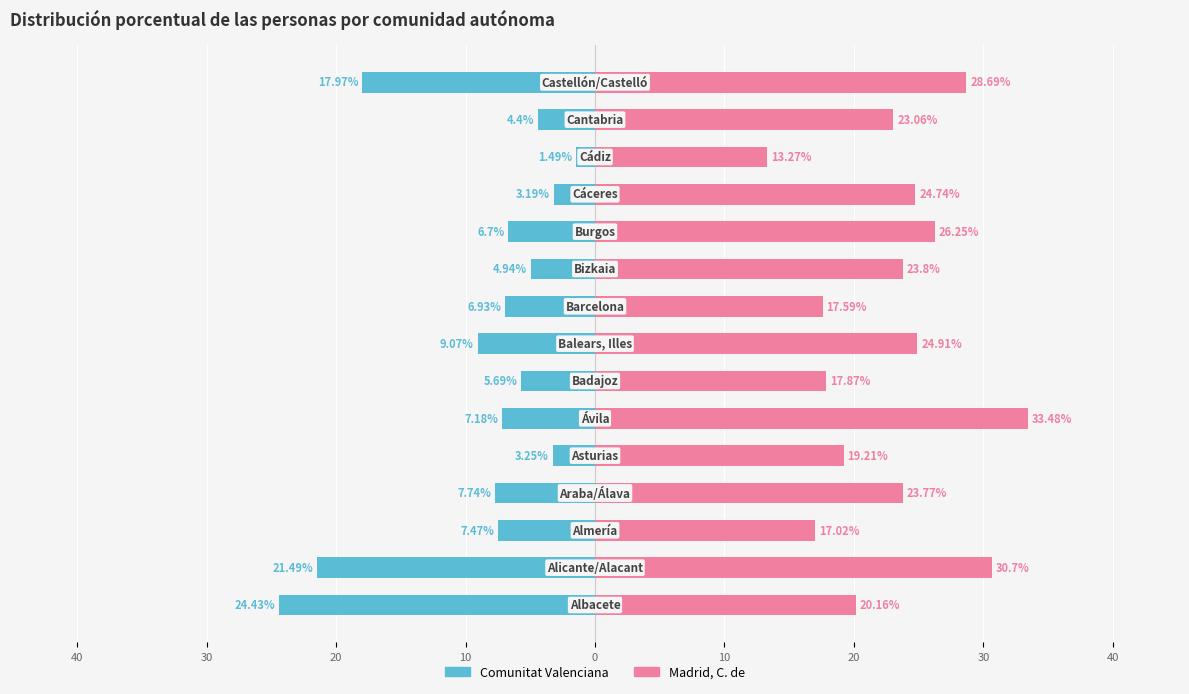

What is the difference between the highest and lowest values at 20?

24.5